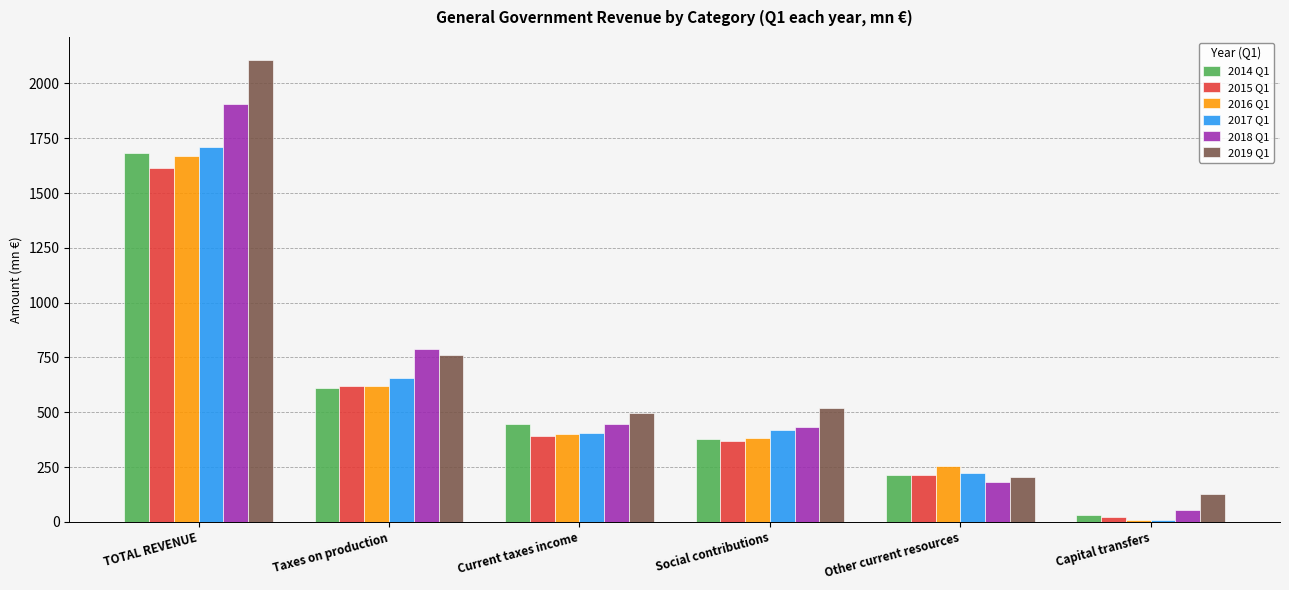

How many bars are there in total?

36